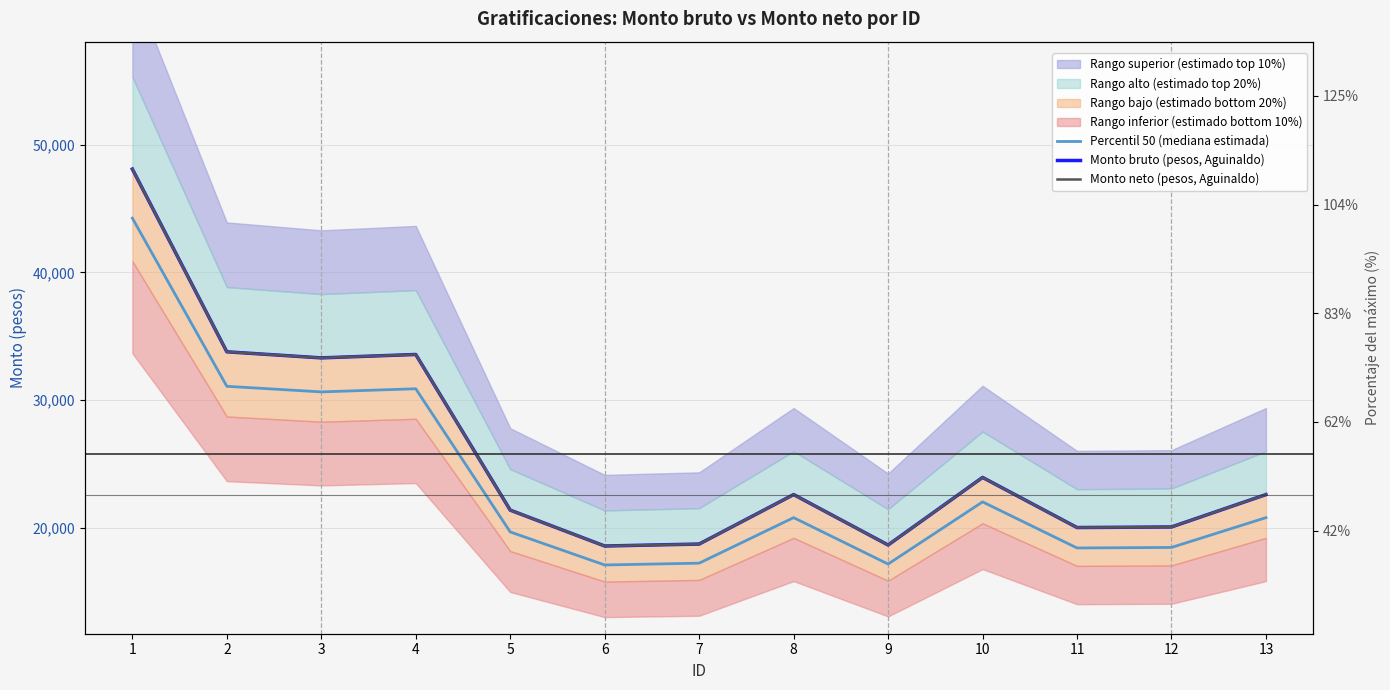

True or false: Monto neto (pesos, Aguinaldo) has more than 2 interior local peaks.

True